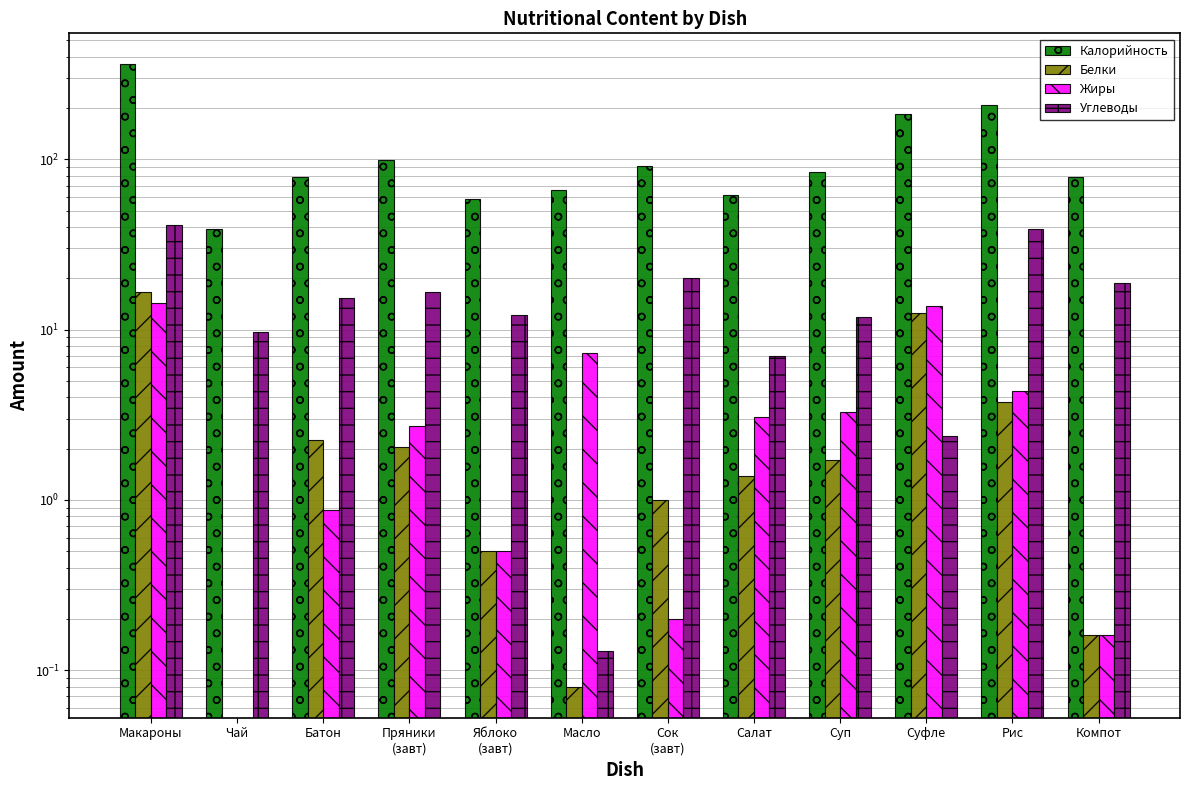

Are the bars horizontal?

No